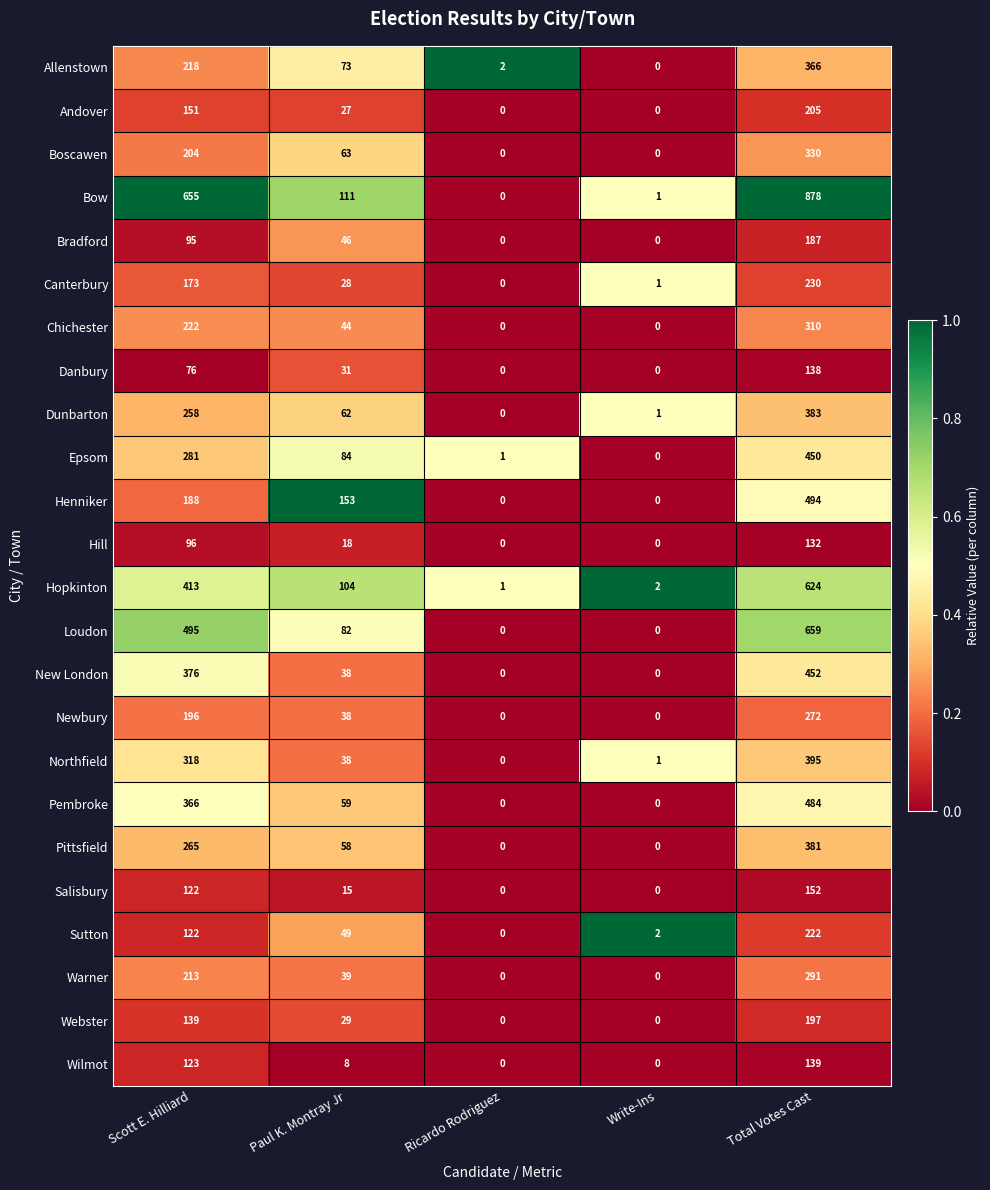

Between Ricardo Rodriguez and Total Votes Cast, which series saw the biggest shift?

Bow